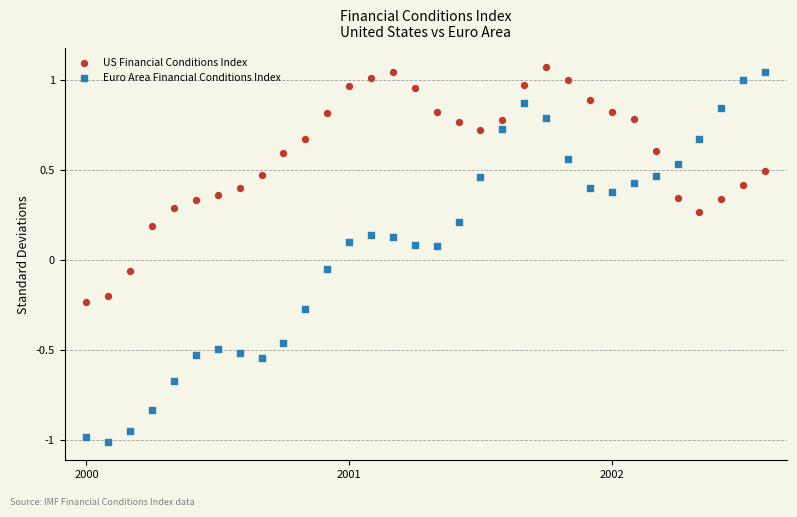

Which series reaches the minimum Y coordinate?

Euro Area Financial Conditions Index